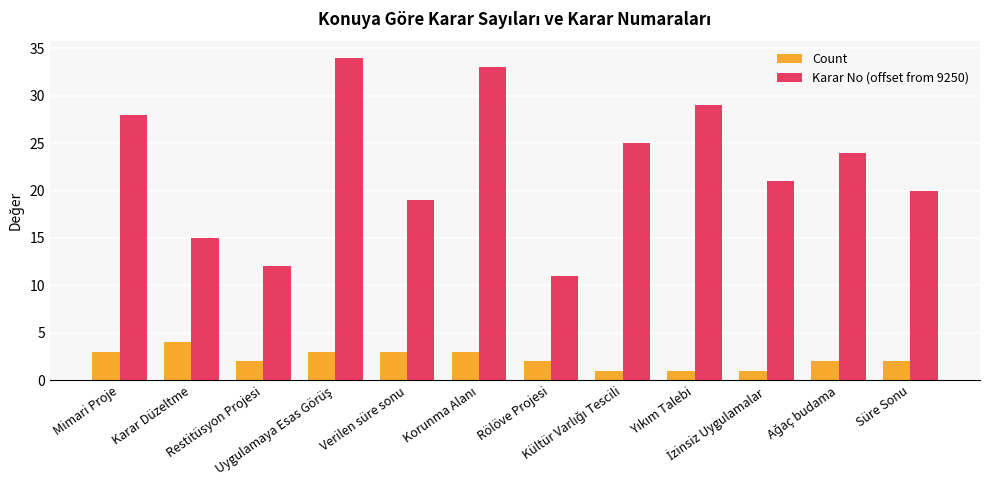

What are all the series names shown in the legend?

Count, Karar No (offset from 9250)